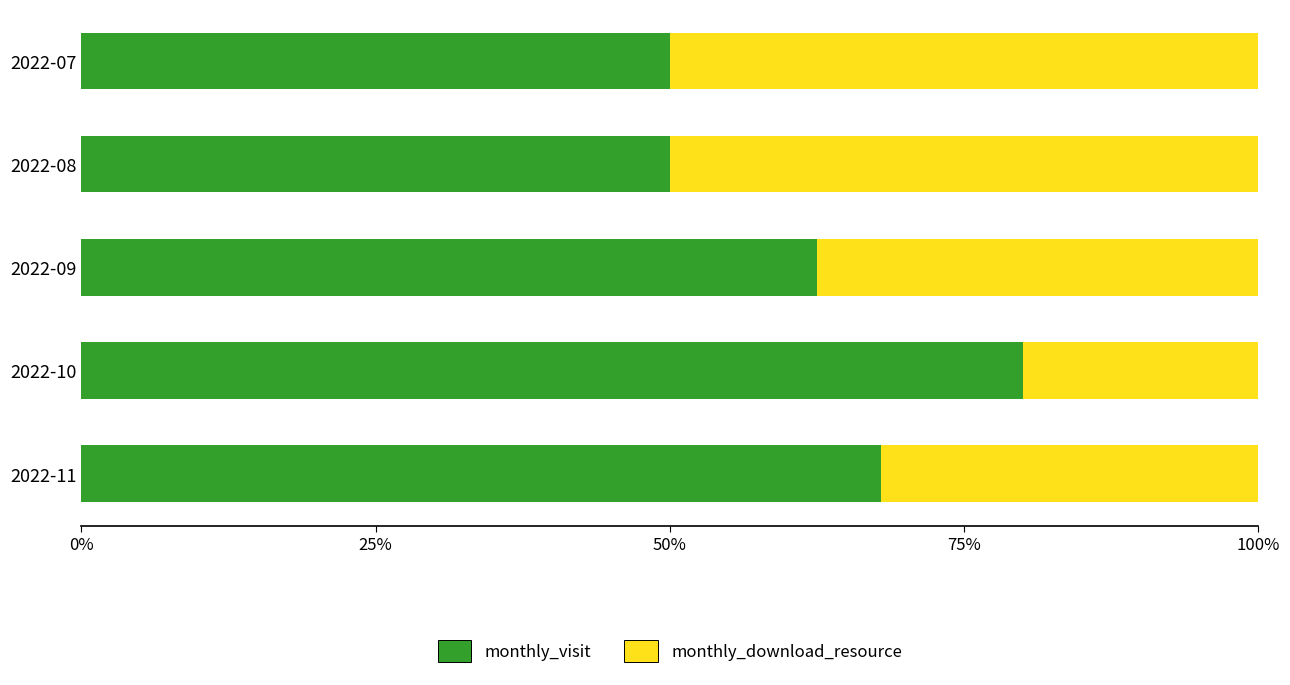

Is it true that monthly_visit equals 62.5 at 2022-09?

True